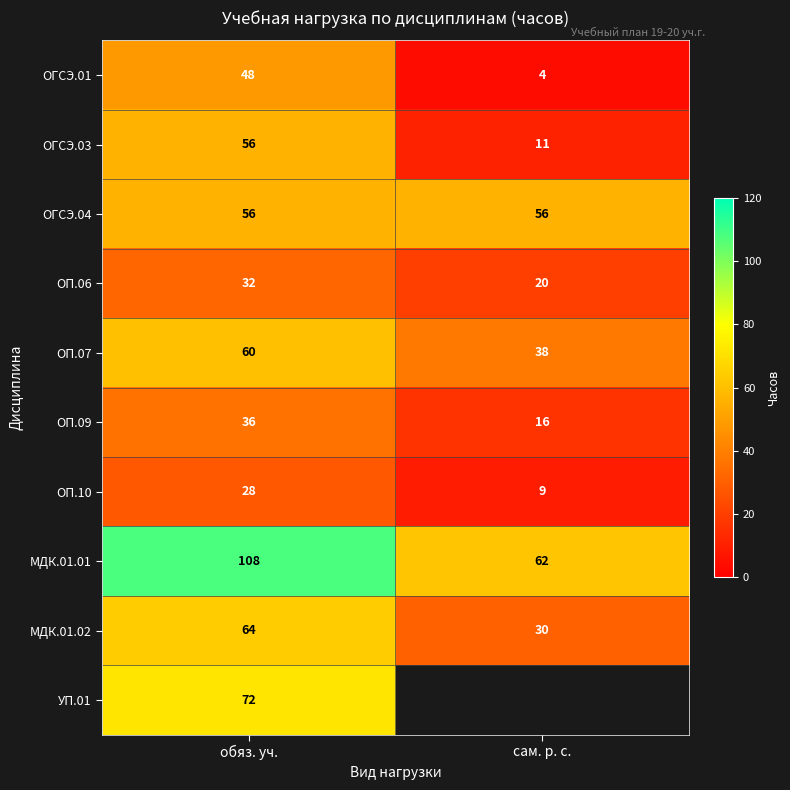

List the labels in order of МДК.01.02 value, largest first.

обяз. уч., сам. р. с.